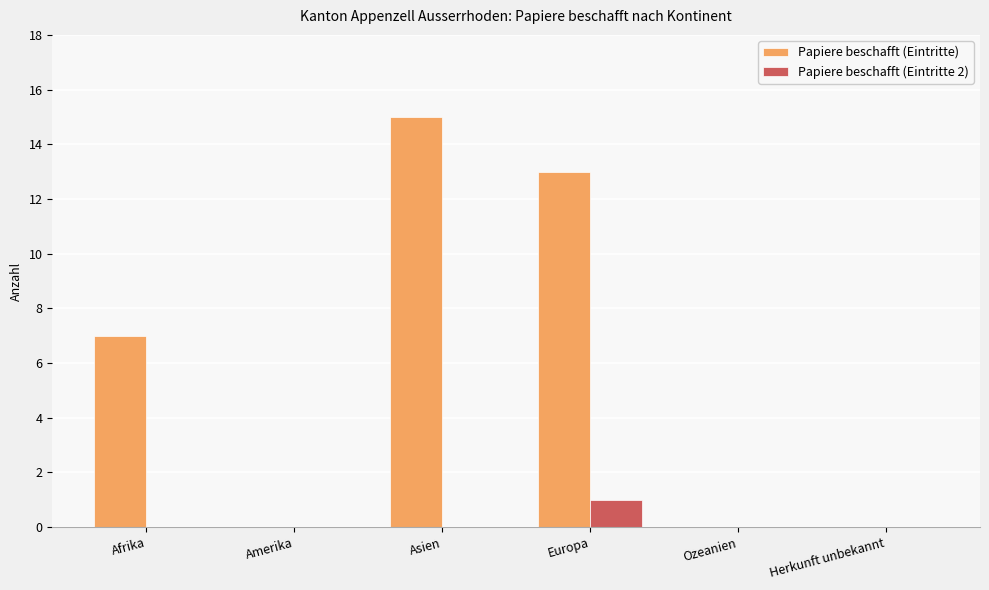

What is the total value across all series at Asien?

15